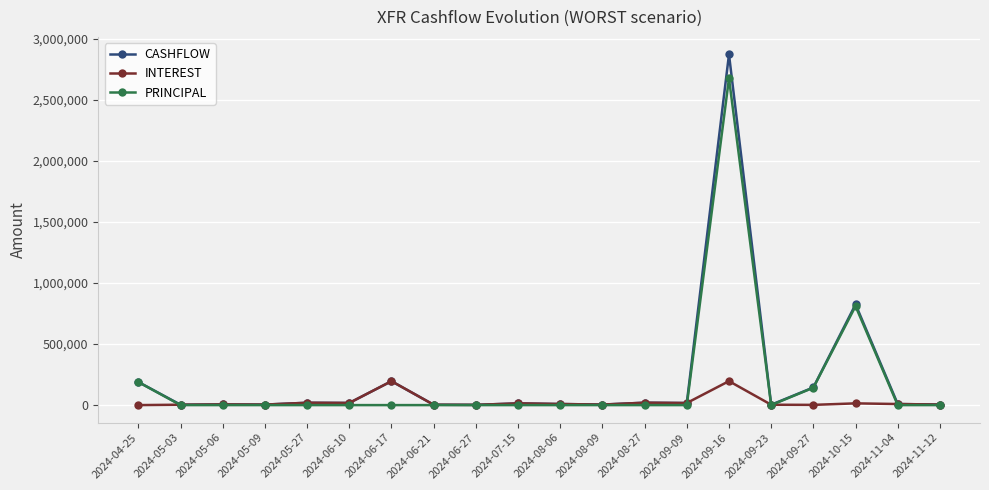

What is the label of the 10th point from the right?

2024-08-06